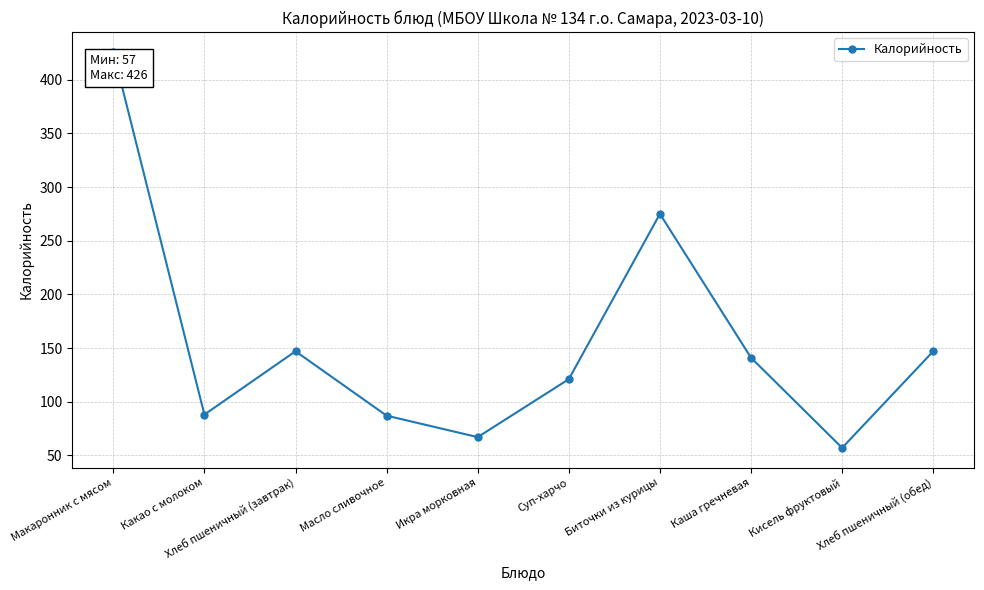

What is the greatest value displayed?

426